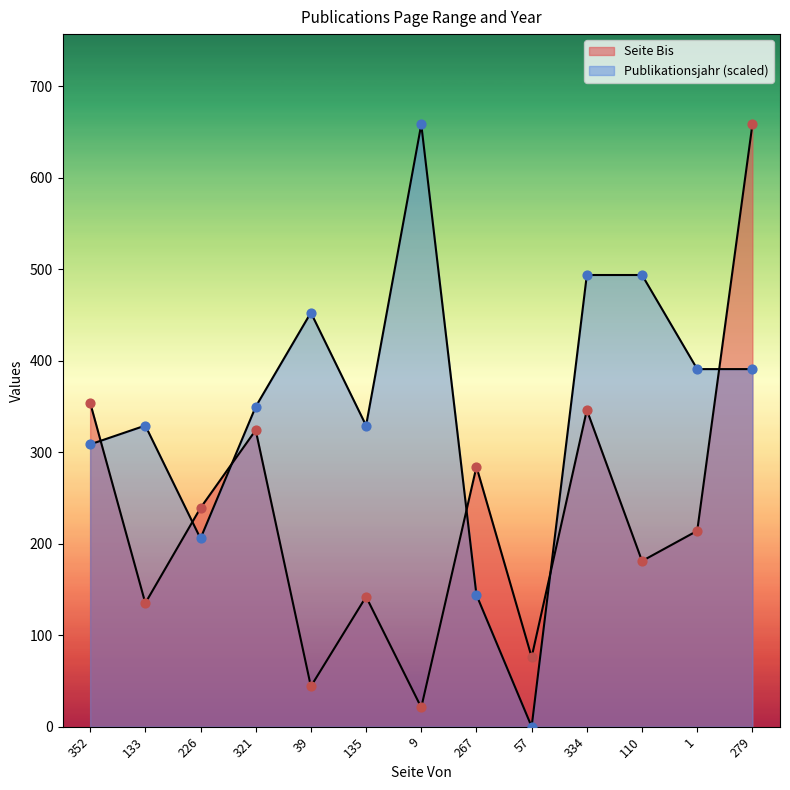

What are all the series names shown in the legend?

Seite Bis, Publikationsjahr